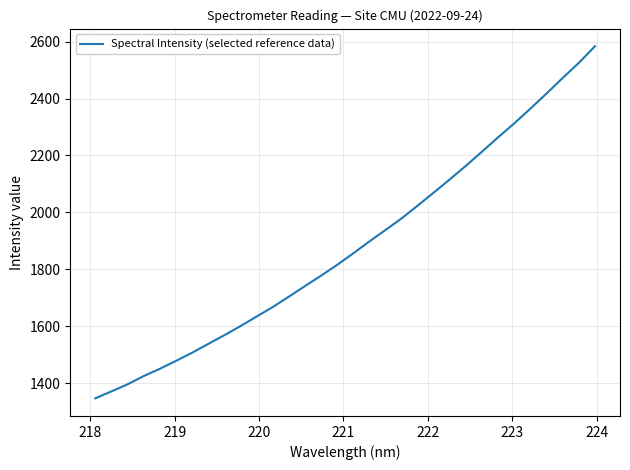

What is the difference between the maximum and minimum values?

1237.8